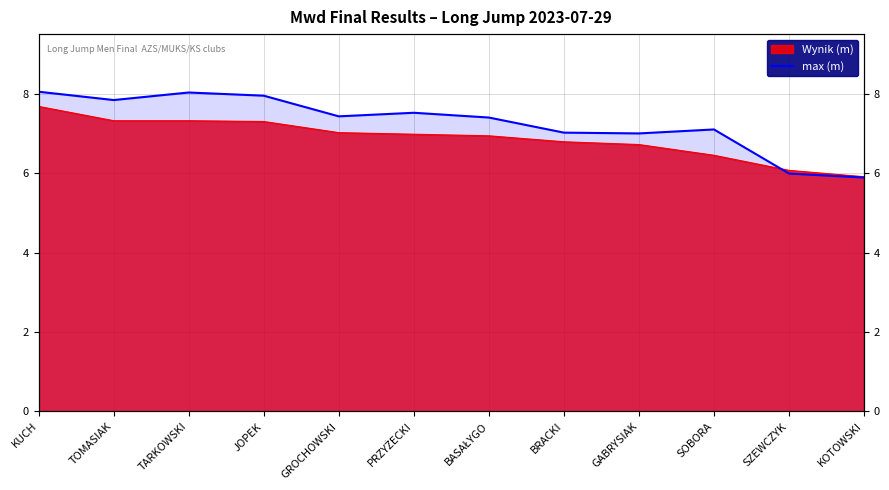

True or false: the data shows 7.0 at BRACKI.

True